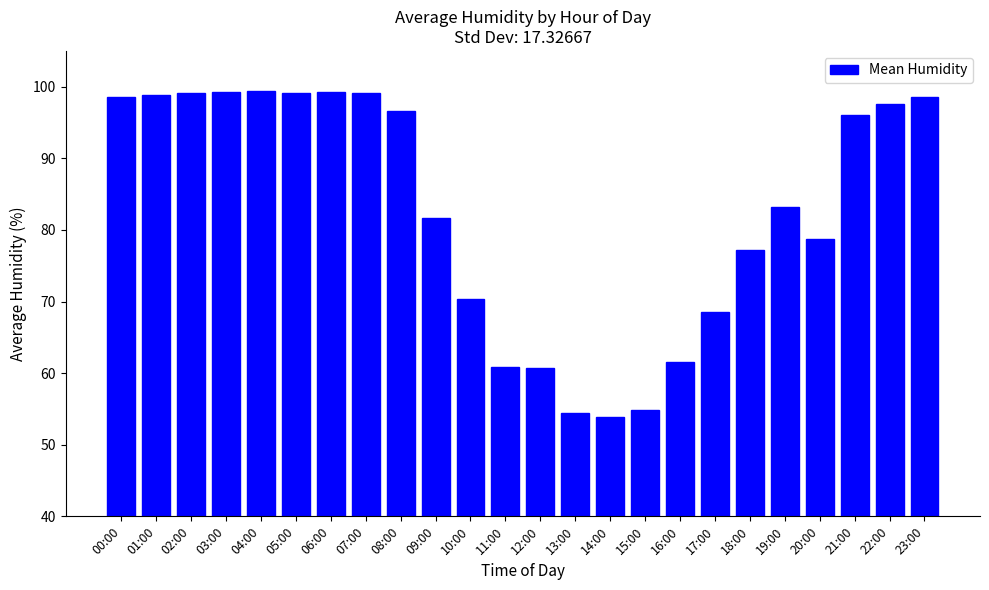

Does the chart contain stacked bars?

No